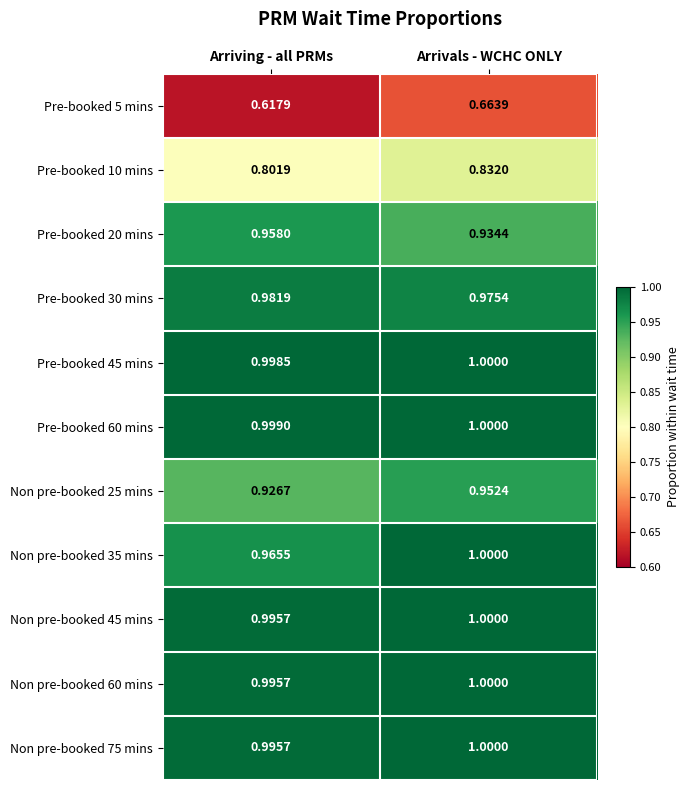

Is the value of Pre-booked 45 mins at Arrivals - WCHC ONLY greater than the value of Non pre-booked 35 mins at Arriving - all PRMs?

Yes